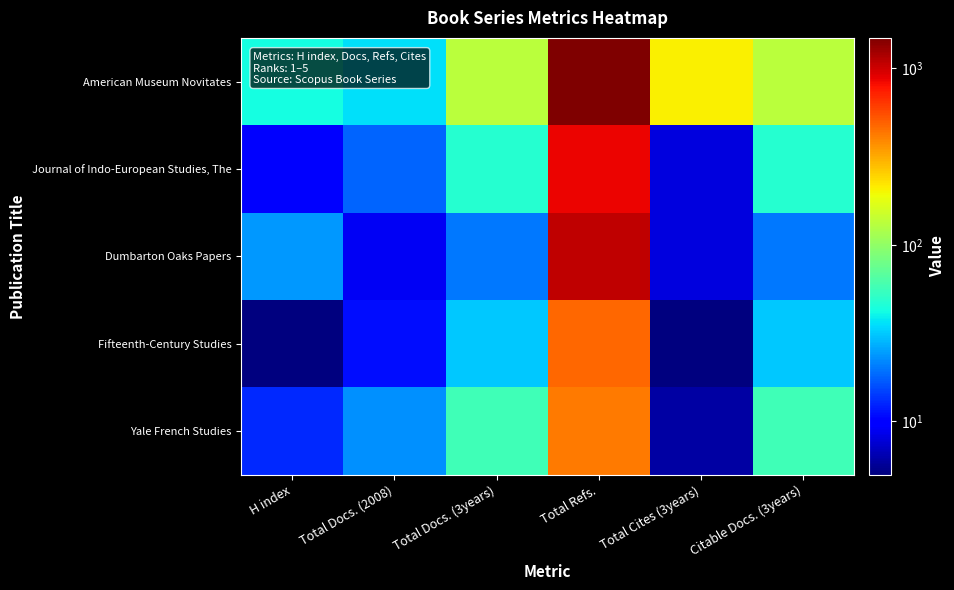

Reading left to right, transcribe all the data shown in this chart.

American Museum Novitates: H index=43	Total Docs. (2008)=36	Total Docs. (3years)=134	Total Refs.=1481	Total Cites (3years)=207	Citable Docs. (3years)=134
Journal of Indo-European Studies, The: H index=10	Total Docs. (2008)=18	Total Docs. (3years)=48	Total Refs.=851	Total Cites (3years)=8	Citable Docs. (3years)=48
Dumbarton Oaks Papers: H index=24	Total Docs. (2008)=9	Total Docs. (3years)=20	Total Refs.=1076	Total Cites (3years)=8	Citable Docs. (3years)=20
Fifteenth-Century Studies: H index=5	Total Docs. (2008)=11	Total Docs. (3years)=31	Total Refs.=474	Total Cites (3years)=5	Citable Docs. (3years)=31
Yale French Studies: H index=13	Total Docs. (2008)=23	Total Docs. (3years)=57	Total Refs.=419	Total Cites (3years)=6	Citable Docs. (3years)=57